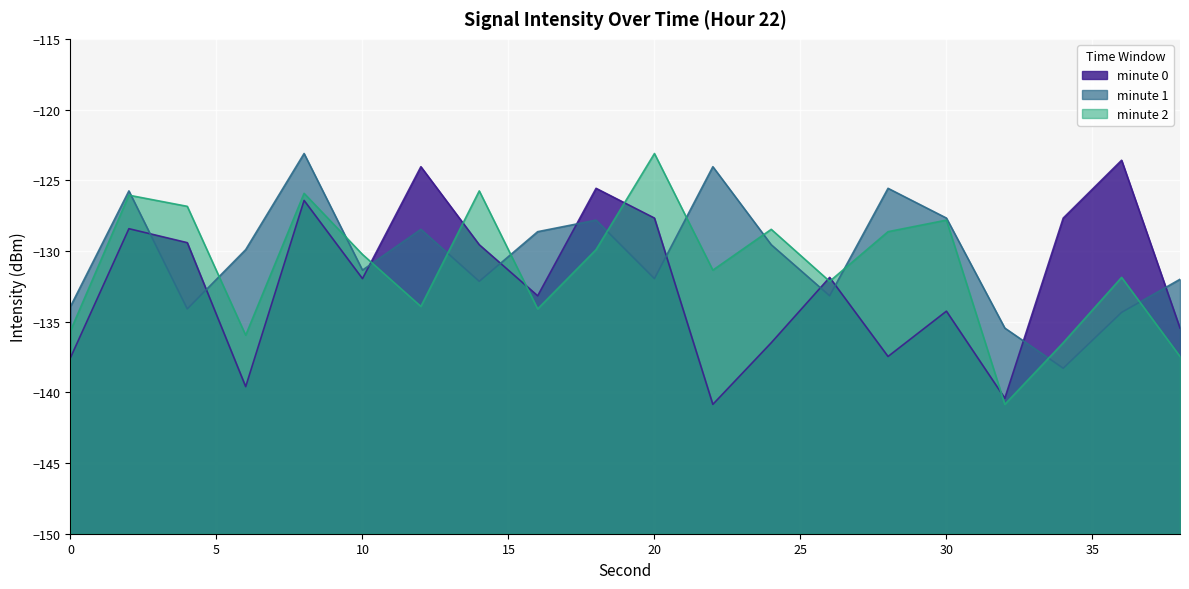

Count the number of data series in this chart.

3